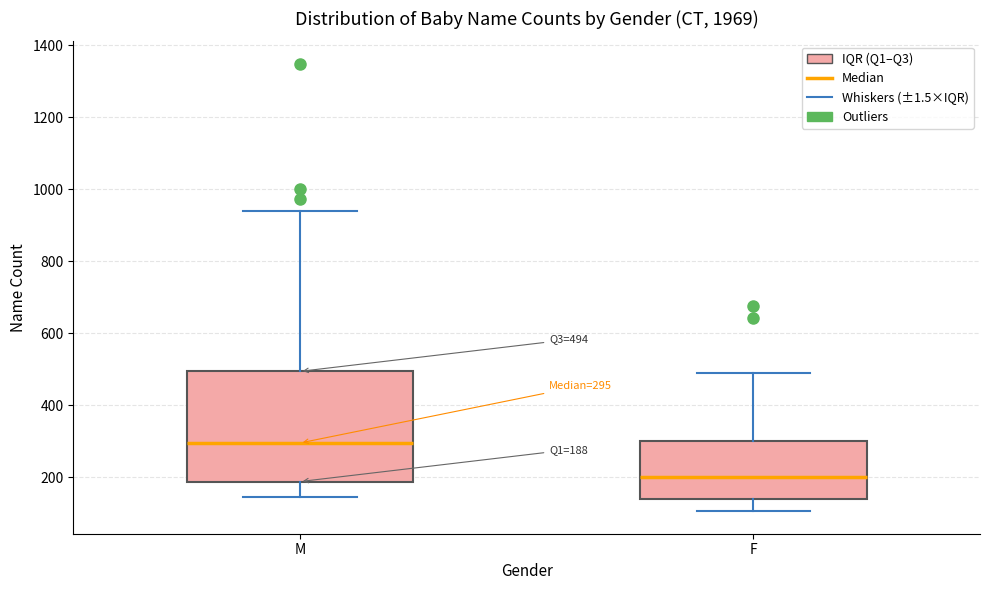

Comparing the boxes themselves (not the whiskers), which one is the tallest?

M